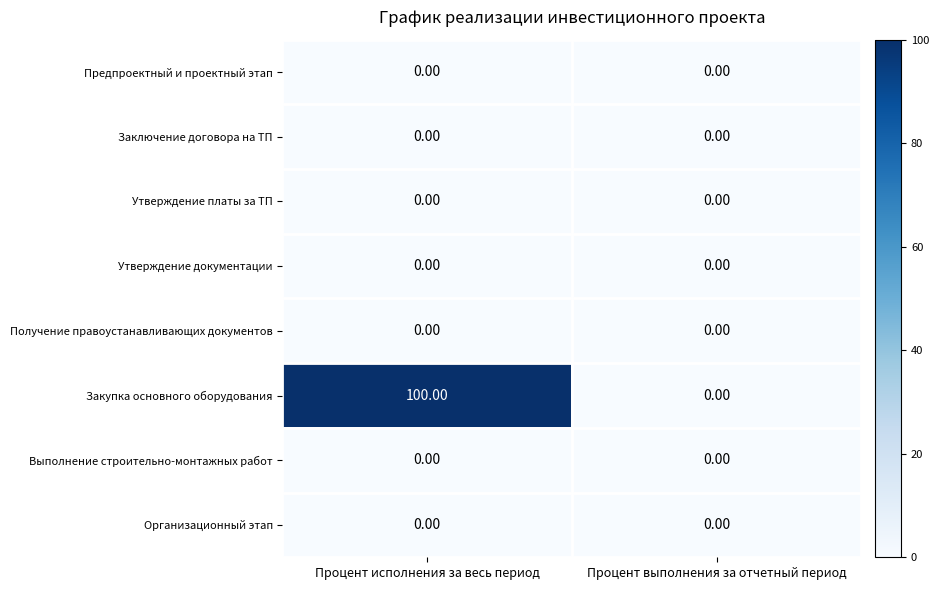

Count the number of data series in this chart.

8